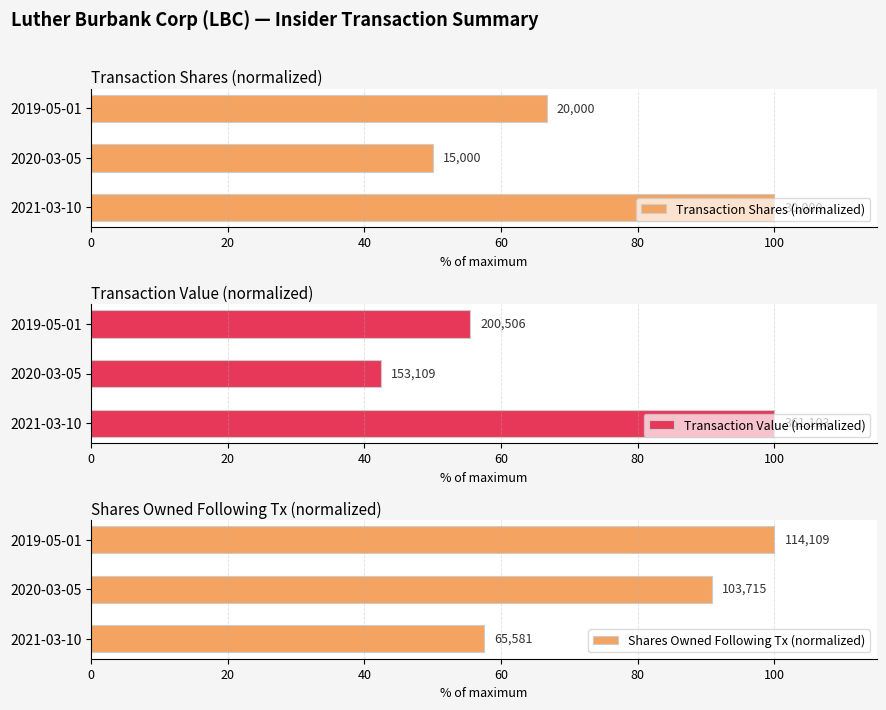

What is the spread (max minus min) of values at 2020-03-05?

48.5